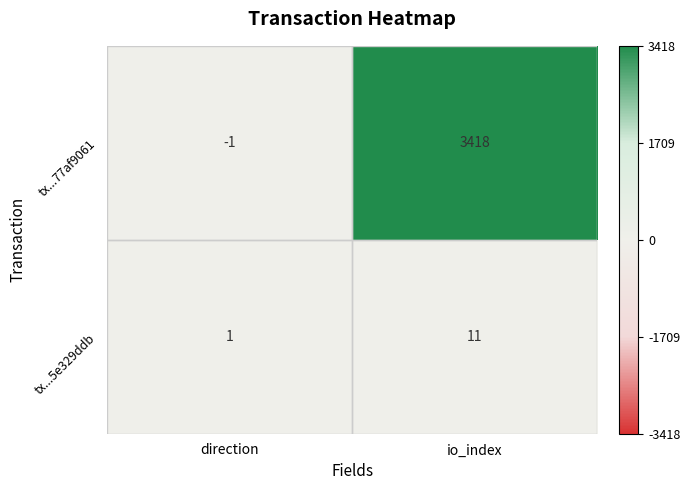

What is the difference between the highest and lowest values at direction?

2